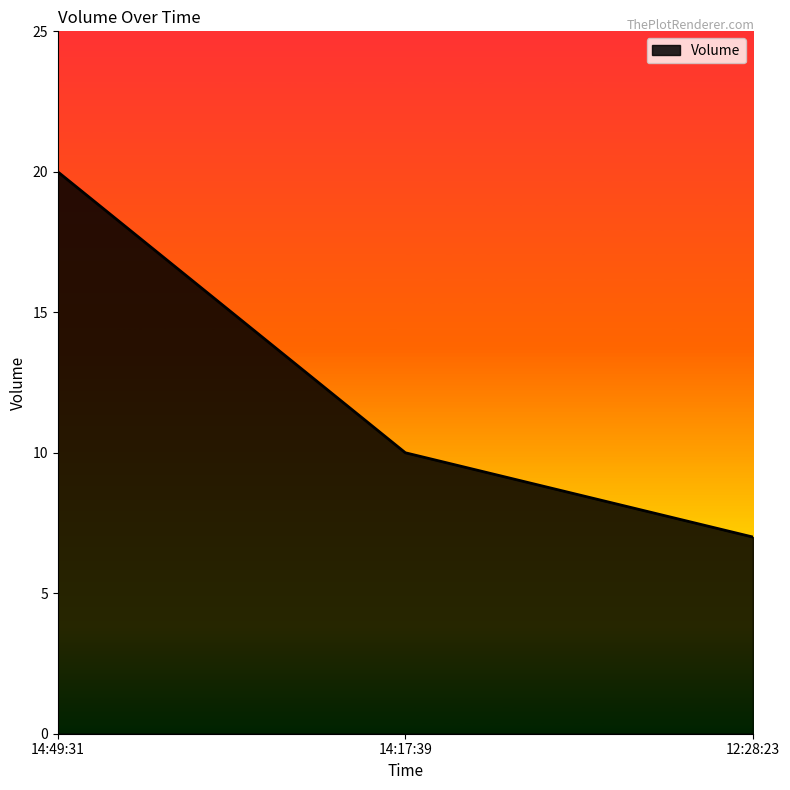

Reading left to right, transcribe all the data shown in this chart.

14:49:31=20	14:17:39=10	12:28:23=7